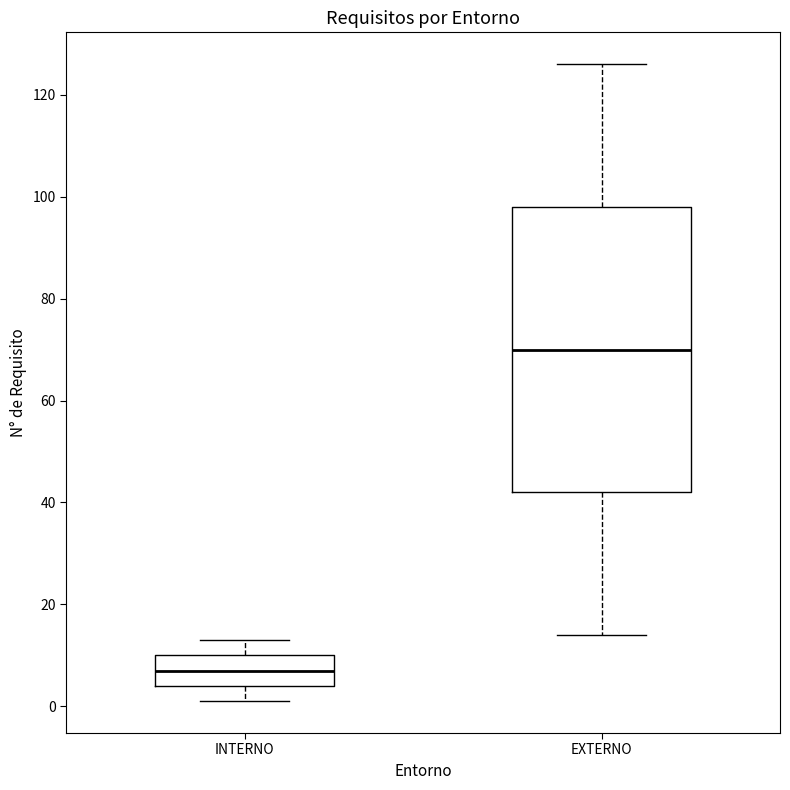

Reading left to right, read every box against the y-axis: the position of its median line, the range the box covers, and the ends of its whiskers. The values are not printed on the chart, so give them approximately, as read against the axis.

INTERNO: median 8, box 4 to 10, whiskers 2 to 14
EXTERNO: median 70, box 42 to 98, whiskers 14 to 126